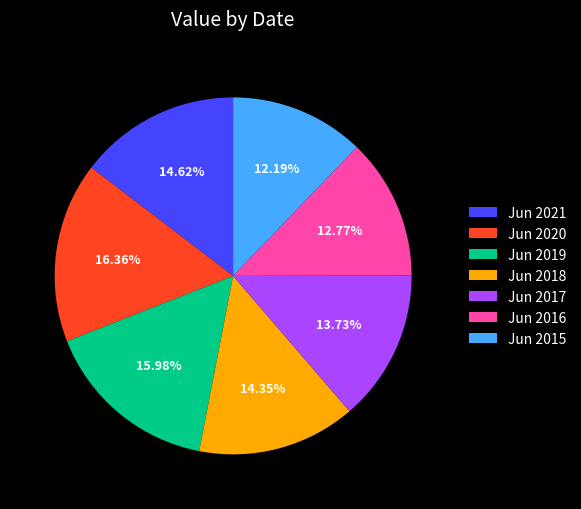

To the nearest percent, what percentage of the pie is Jun 2018?

14%